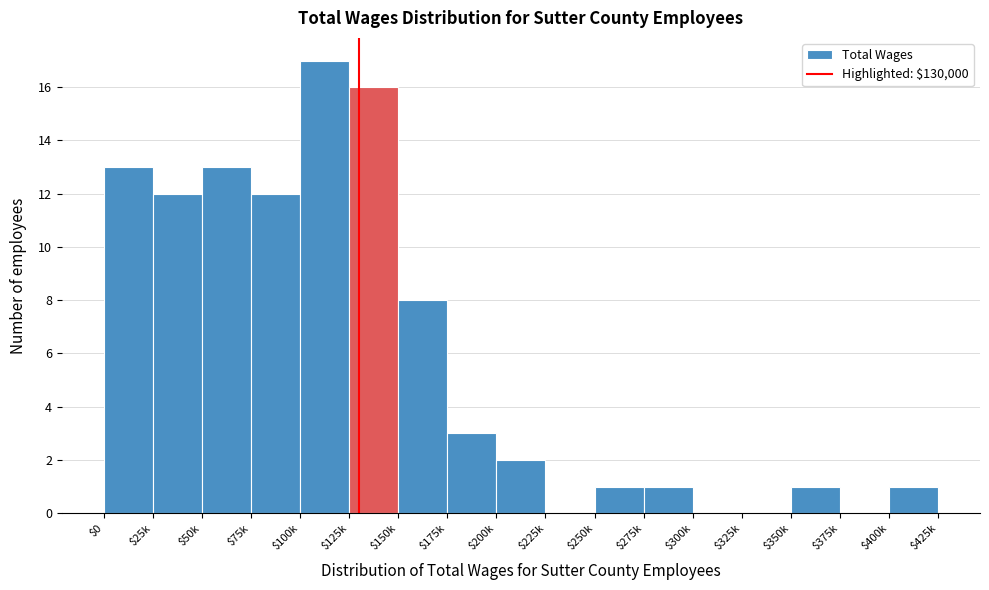

The chart shows a value of 1 at $400k. True or false?

True